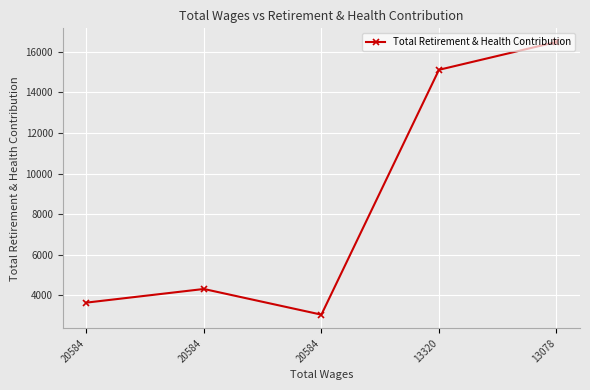

What is the difference between the second highest and second lowest values?

11480